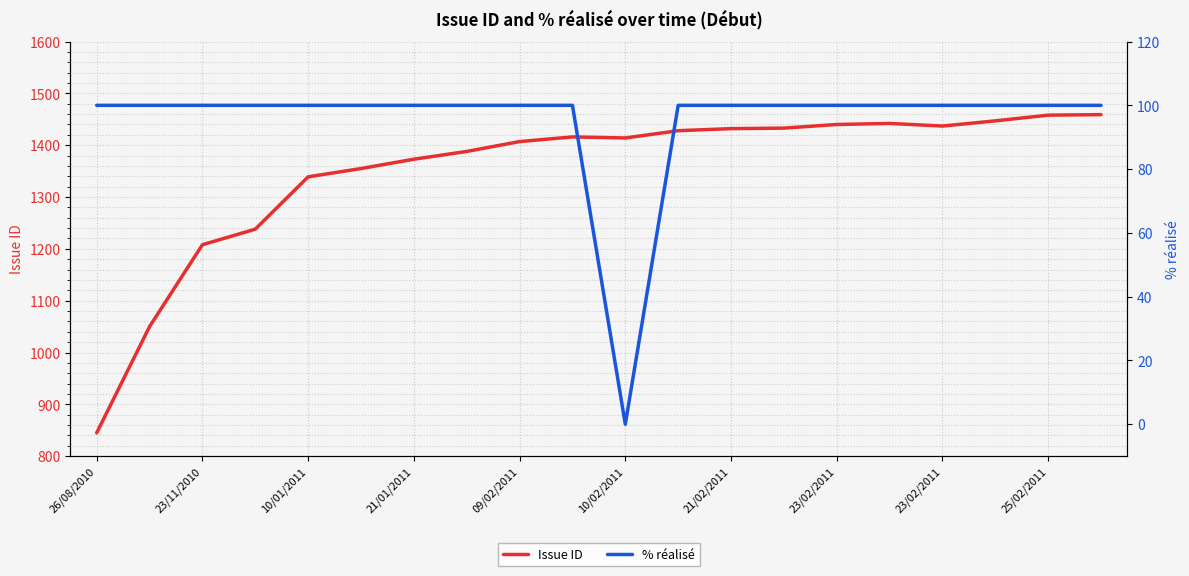

True or false: Issue ID and % réalisé intersect in this chart.

False